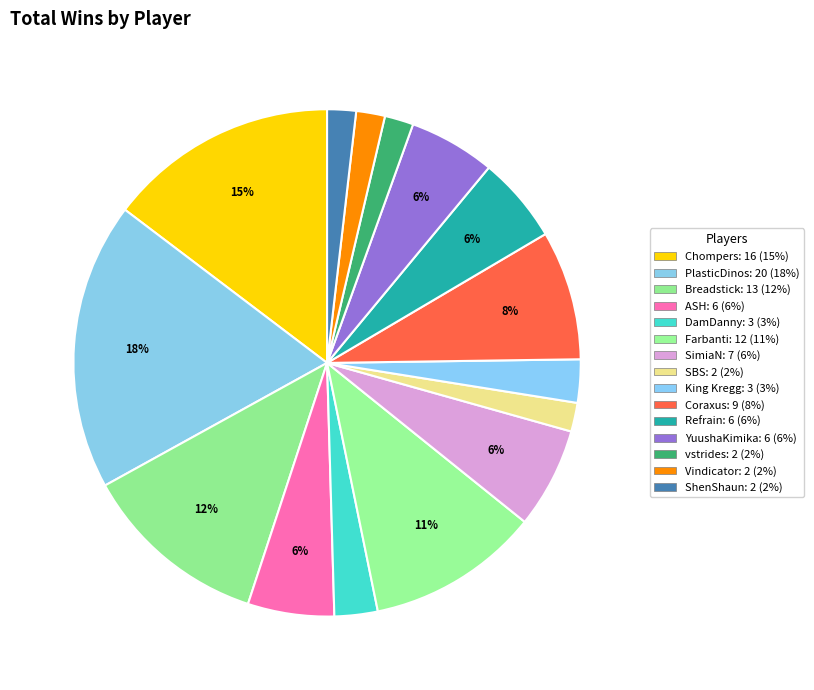

How many segments does this pie chart have?

15